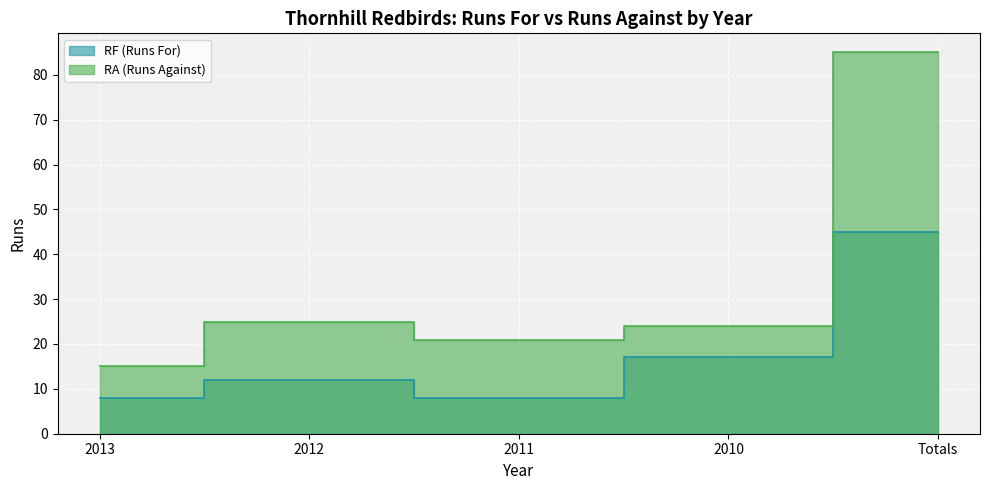

At which category is the sum across all series the highest?

Totals